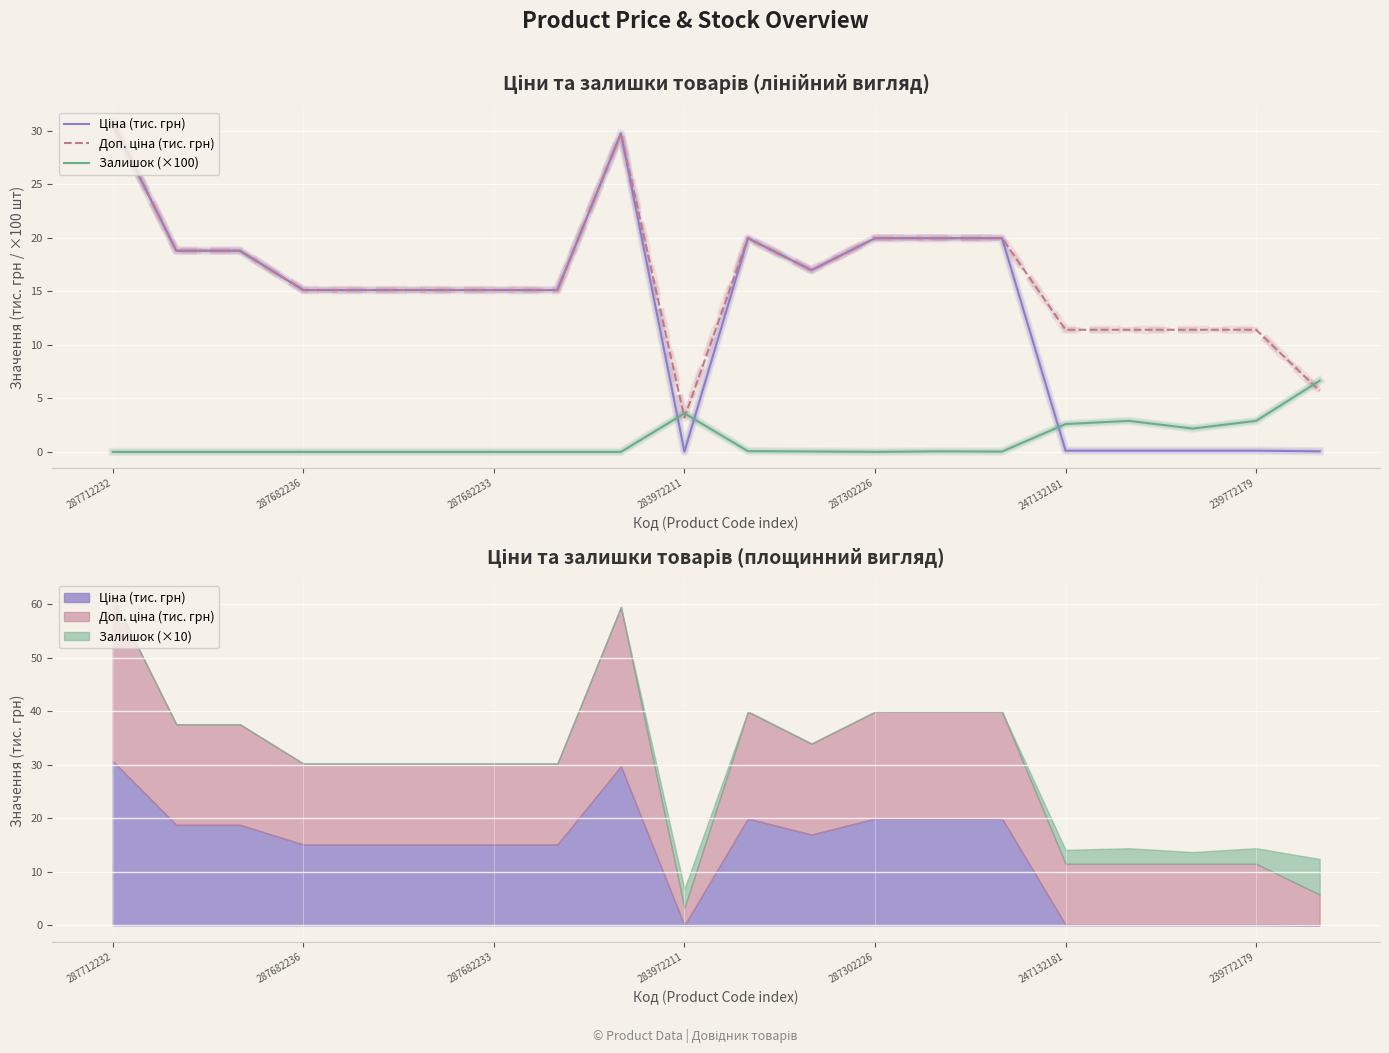

How many interior local peaks does the Доп. ціна (тис. грн) series have?

2